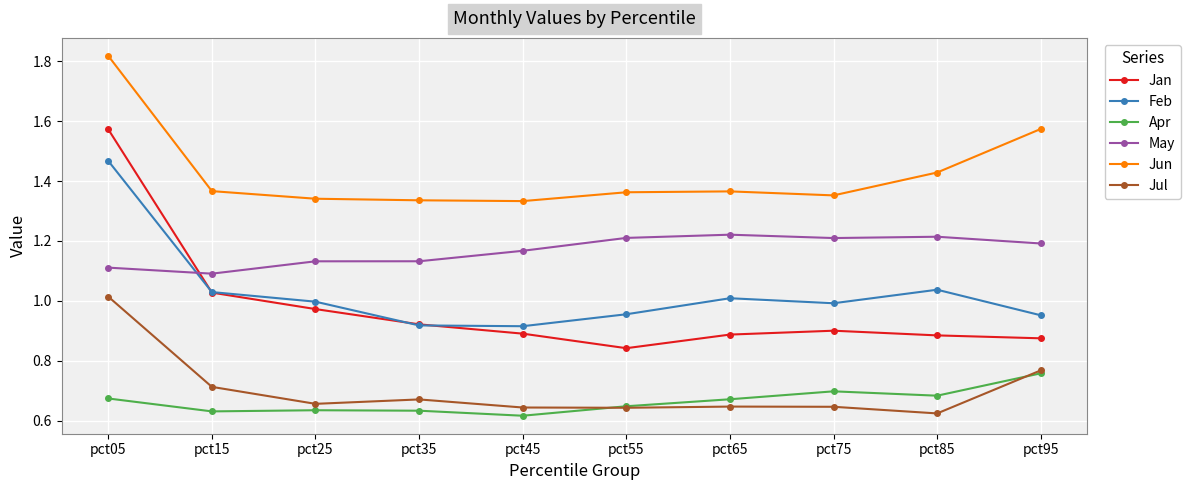

List the series in order of their peak value, lowest first.

Apr, Jul, May, Feb, Jan, Jun